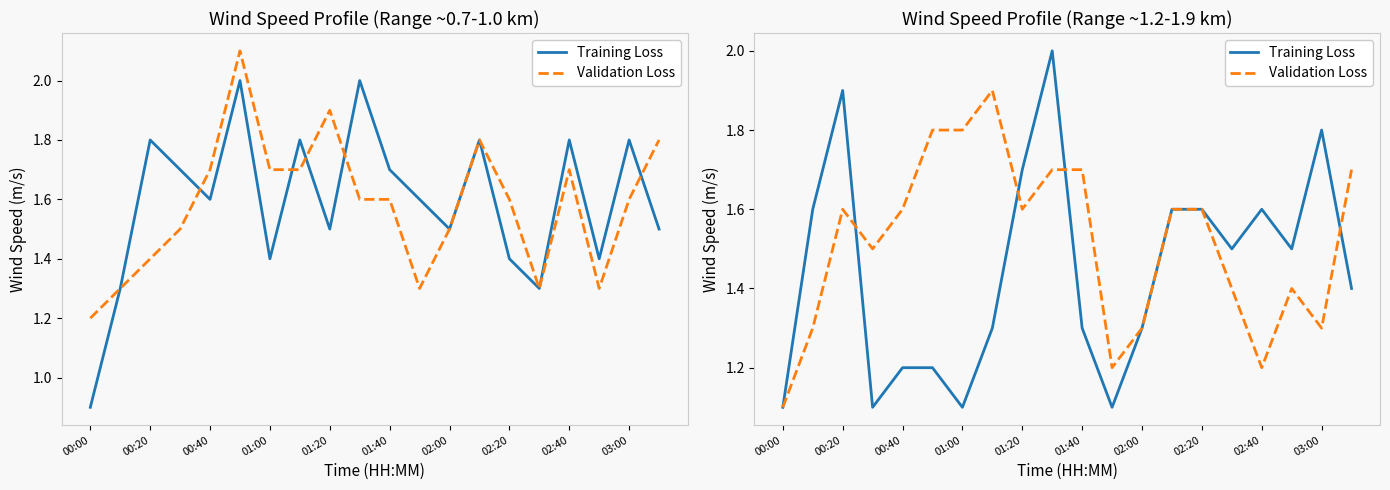

What are all the series names shown in the legend?

Training Loss, Validation Loss